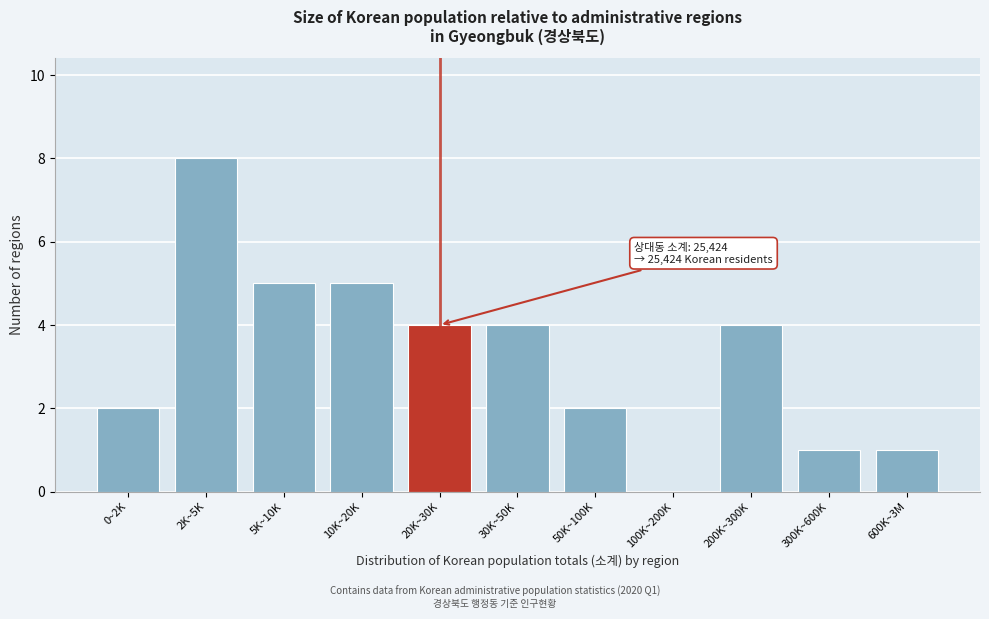

Reading left to right, transcribe all the data shown in this chart.

0~2K=2	2K~5K=8	5K~10K=5	10K~20K=5	20K~30K=4	30K~50K=4	50K~100K=2	100K~200K=0	200K~300K=4	300K~600K=1	600K~3M=1